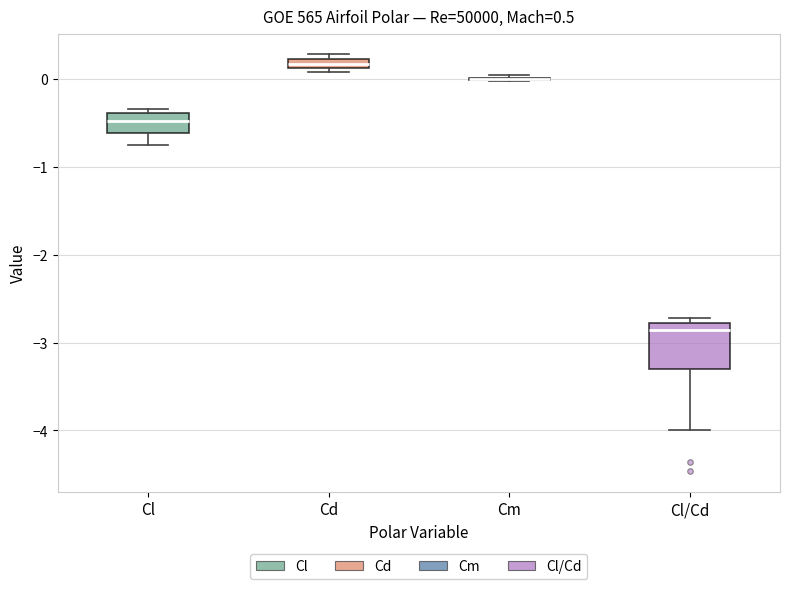

Which box is the tallest, from its lower edge to its upper edge?

Cl/Cd